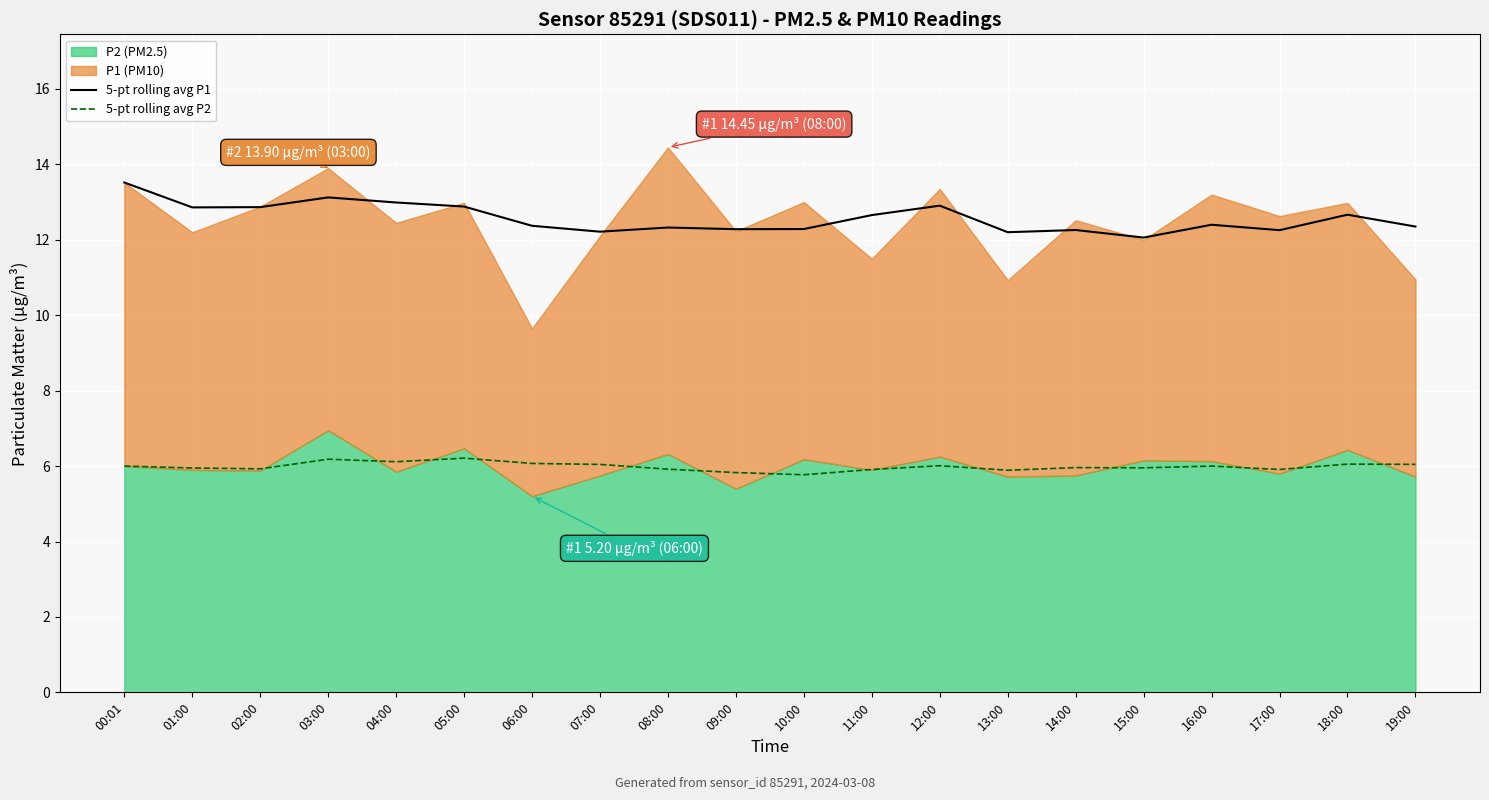

The 5-pt rolling avg P1 series shows 7.7 at 12:00. True or false?

False